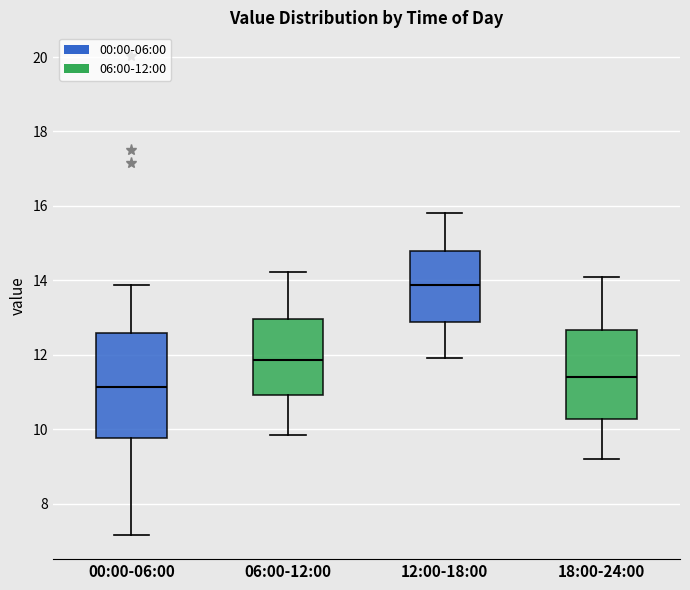

Reading left to right, transcribe this box plot: for each box, give where its median line is, the range the box spans, and where its two whiskers end, as read against the y-axis. The values are not printed on the chart, so give them approximately, as read against the axis.

00:00-06:00: median 11.2, box 9.8 to 12.6, whiskers 7.2 to 13.8
06:00-12:00: median 11.8, box 11.0 to 13.0, whiskers 9.8 to 14.2
12:00-18:00: median 13.8, box 12.8 to 14.8, whiskers 12.0 to 15.8
18:00-24:00: median 11.4, box 10.2 to 12.6, whiskers 9.2 to 14.2